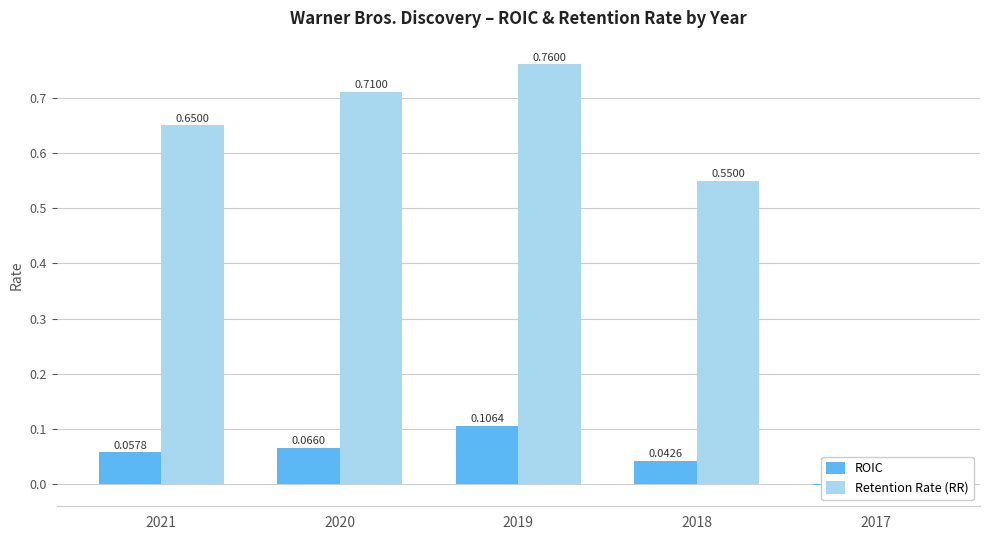

What is the greatest value displayed?

0.8